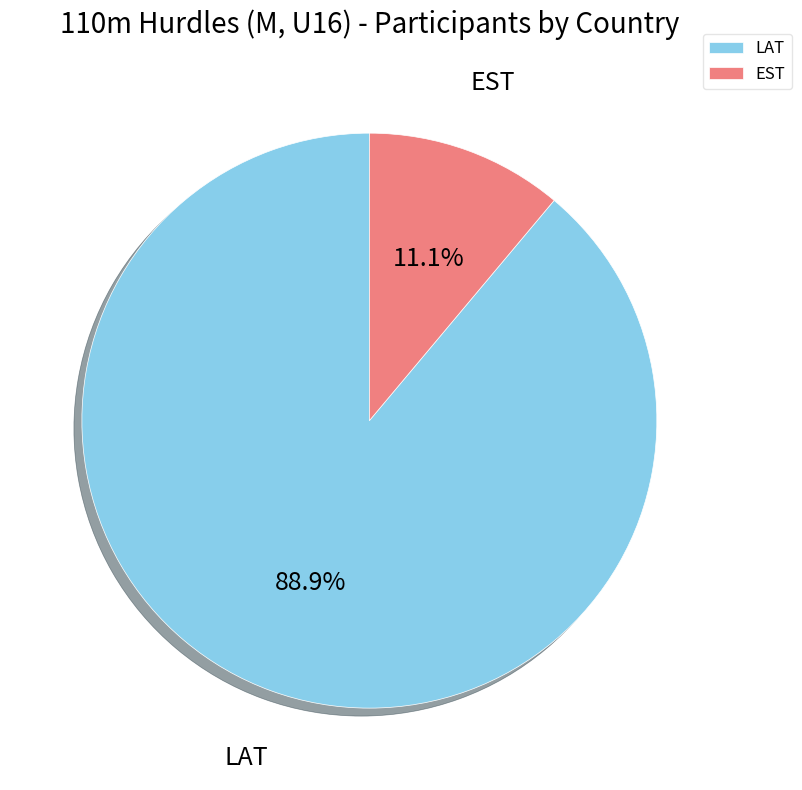

To the nearest percent, what is the difference between the largest and smallest slice percentages?

78%